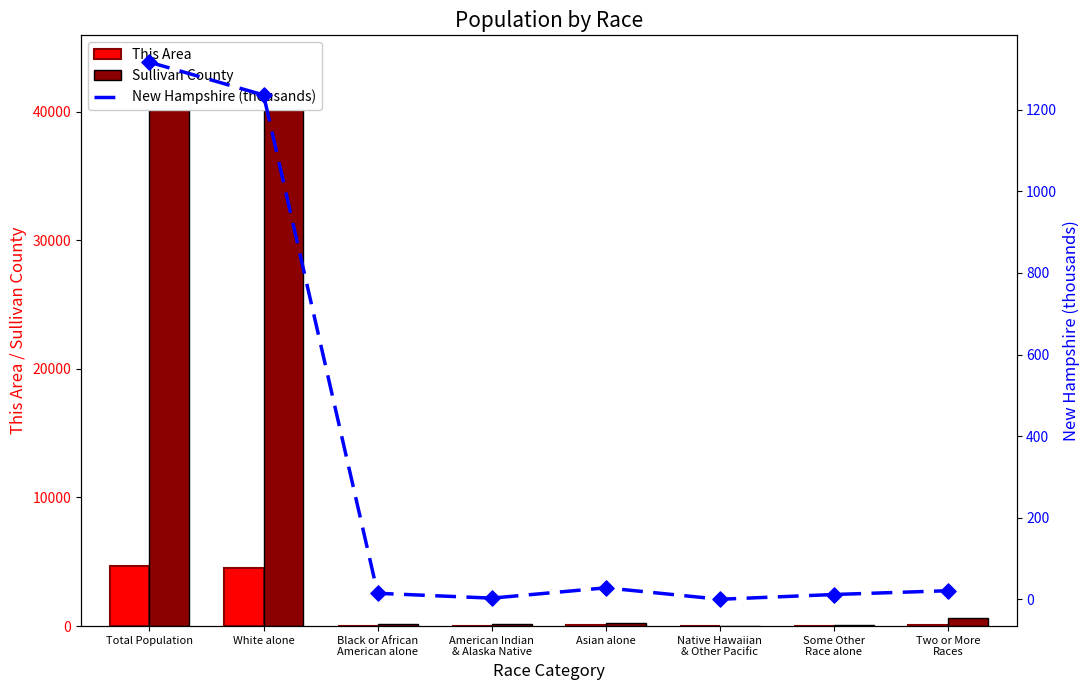

Which series has the largest total across all categories?

Sullivan County